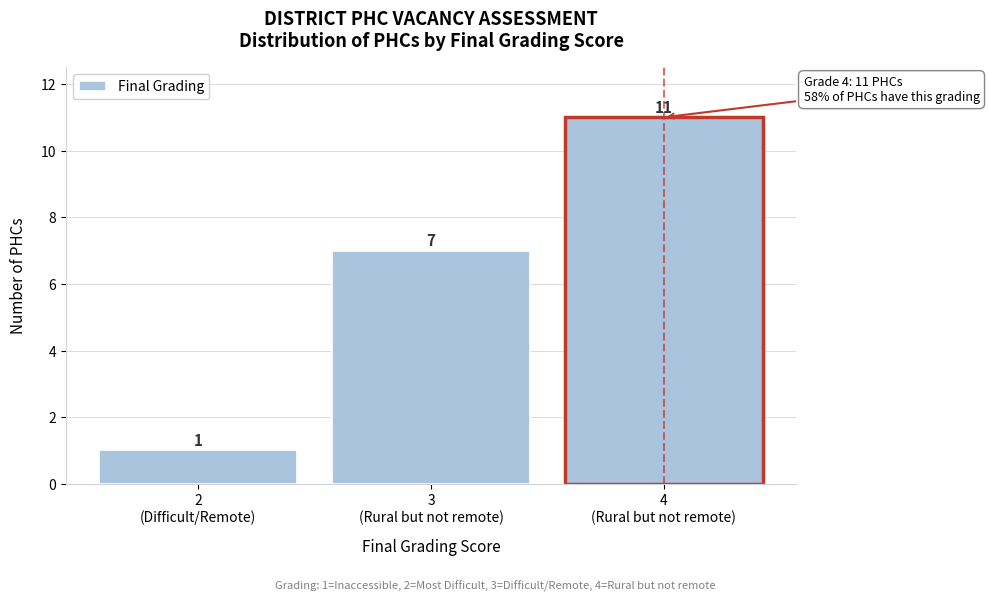

Reading left to right, list all the values displayed in this chart.

1	7	11